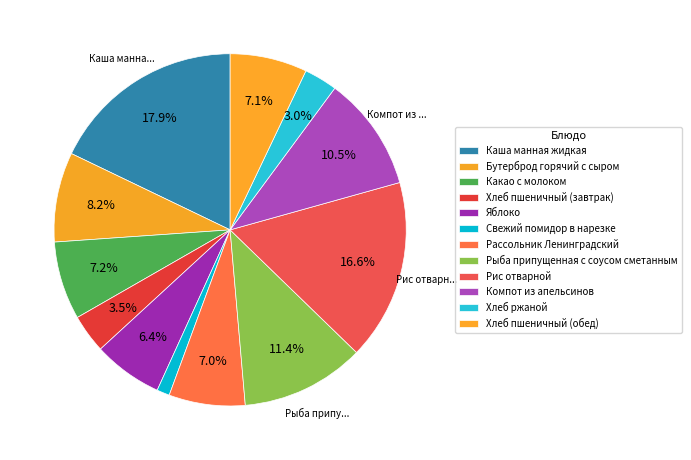

How many segments does this pie chart have?

12